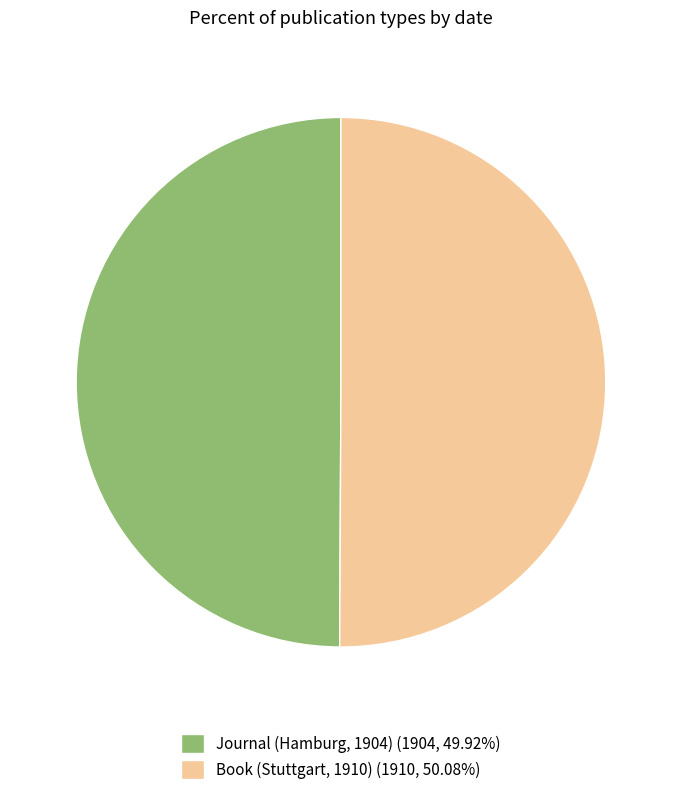

Approximately how many times larger is the value at Book (Stuttgart, 1910) (1910, 50.08%) compared to Journal (Hamburg, 1904) (1904, 49.92%)?

1.0